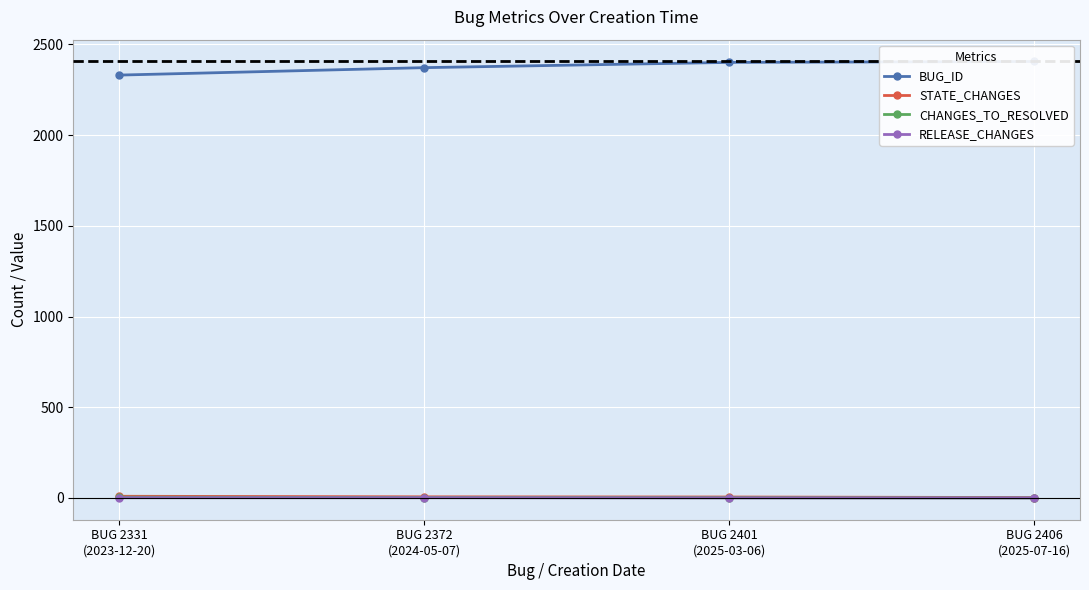

At which label does RELEASE_CHANGES reach its minimum?

BUG 2401
(2025-03-06)